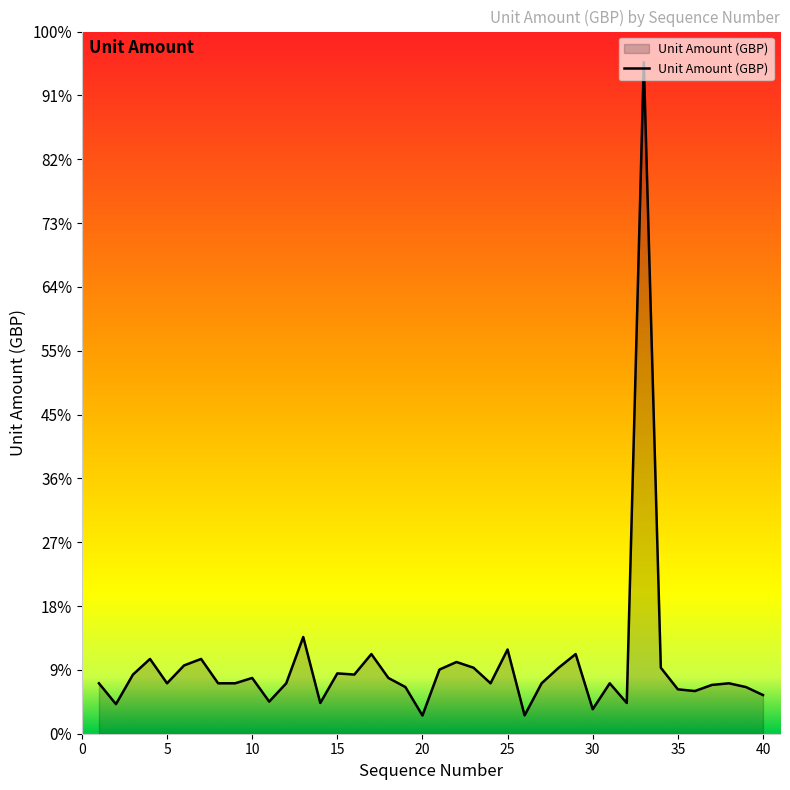

Does the chart display data point markers on the line(s)?

No